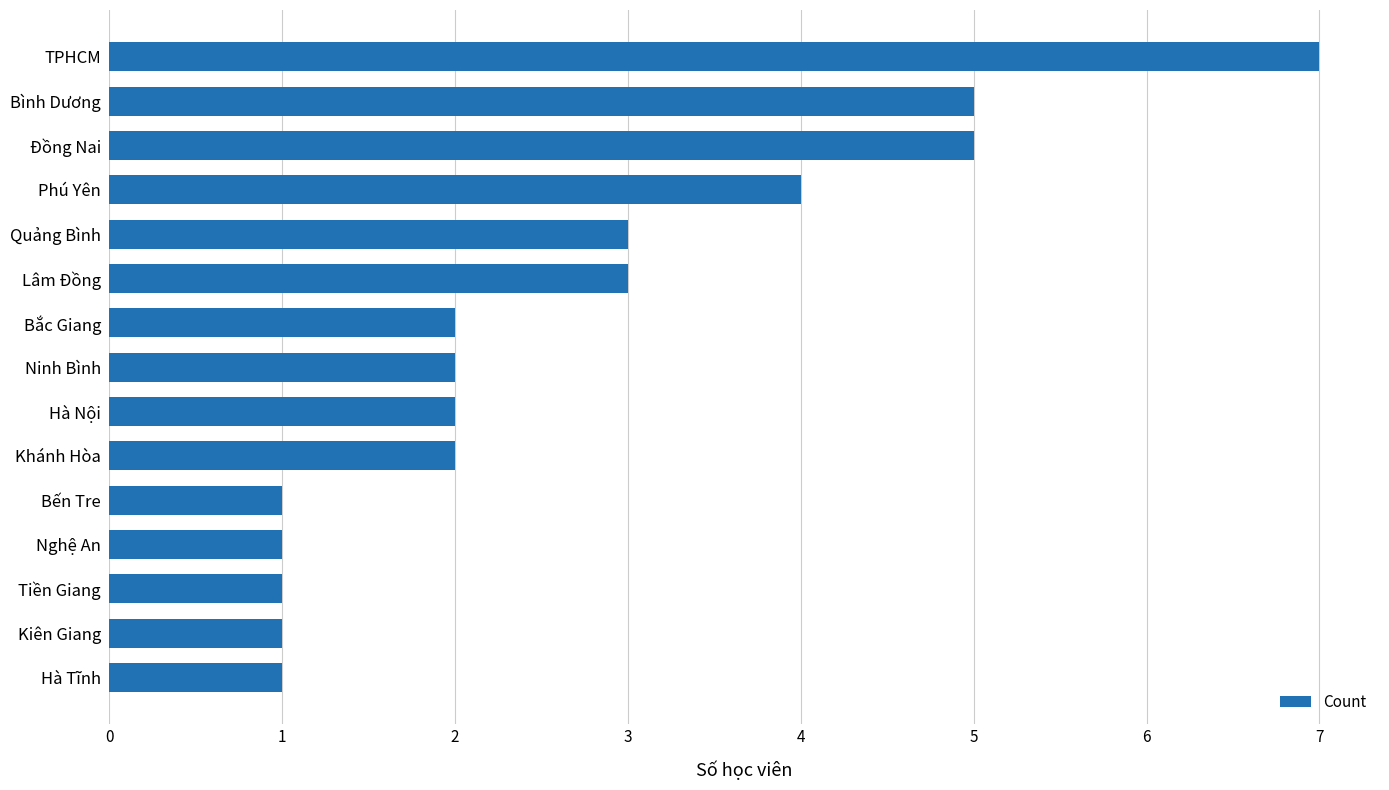

How many categories are shown in the chart?

15